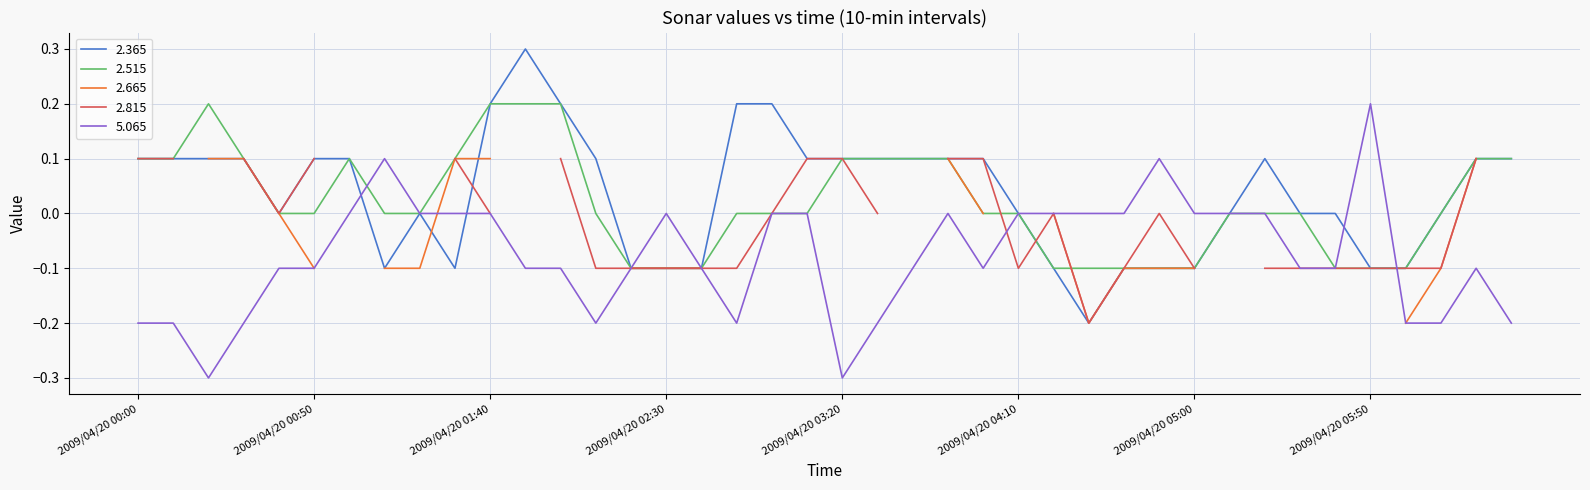

What is the difference between the highest and lowest values at 2009/04/20 00:50?

0.2